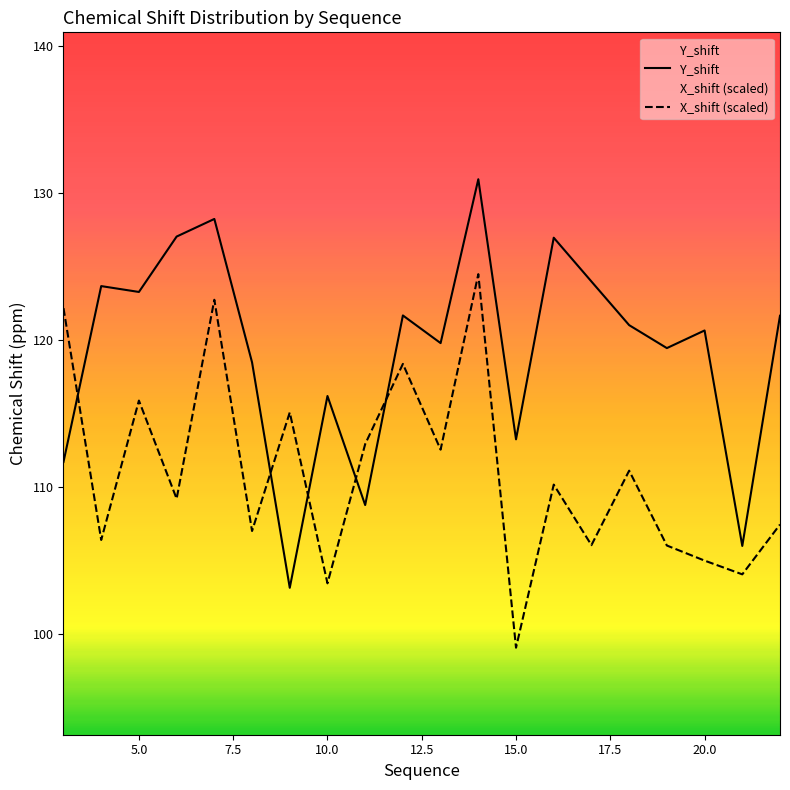

Which series has the largest total across all categories?

Y_shift